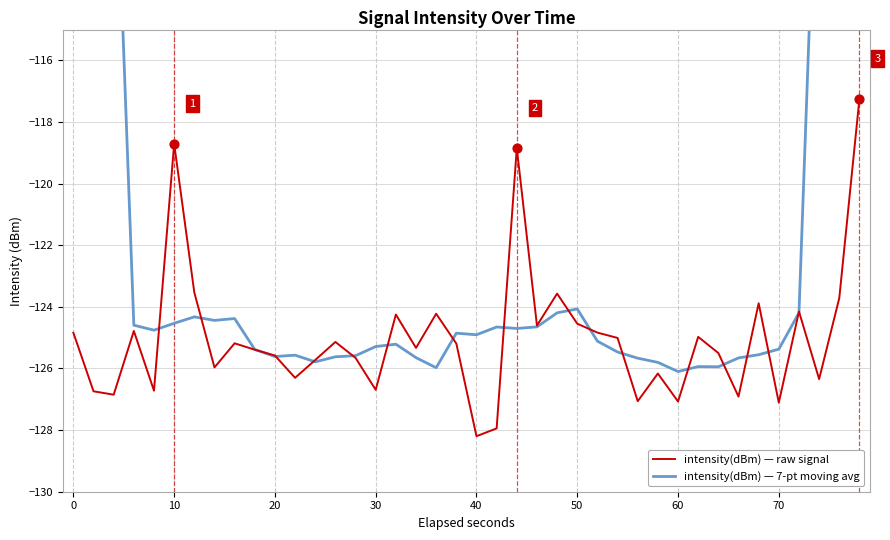

What are all the series names shown in the legend?

intensity(dBm) — raw signal, intensity(dBm) — 7-pt moving avg